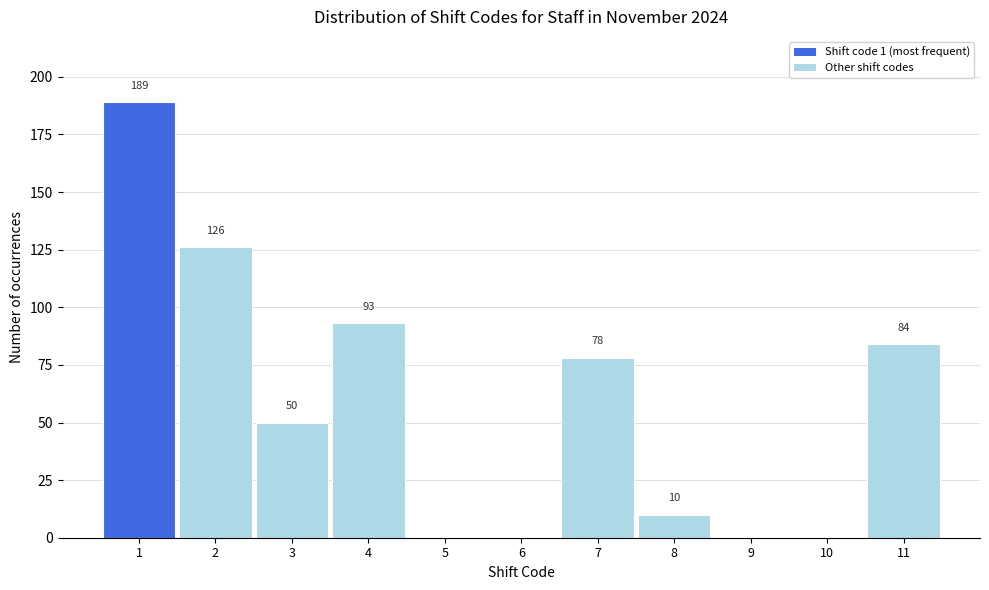

Which range on the x-axis has the tallest bar?

0.5 to 1.5